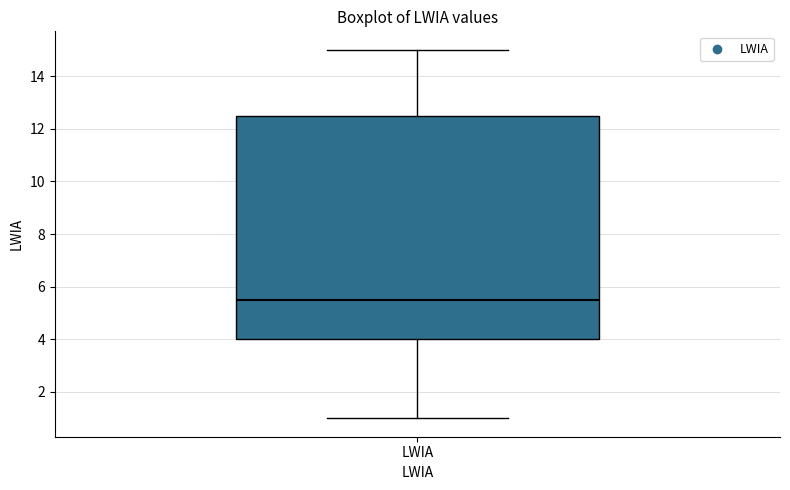

Transcribe this box plot: give where the median line is, the range the box spans, and where the two whiskers end, as read against the y-axis. The values are not printed on the chart, so give them approximately, as read against the axis.

median 5.6, box 4.0 to 12.6, whiskers 1.0 to 15.0